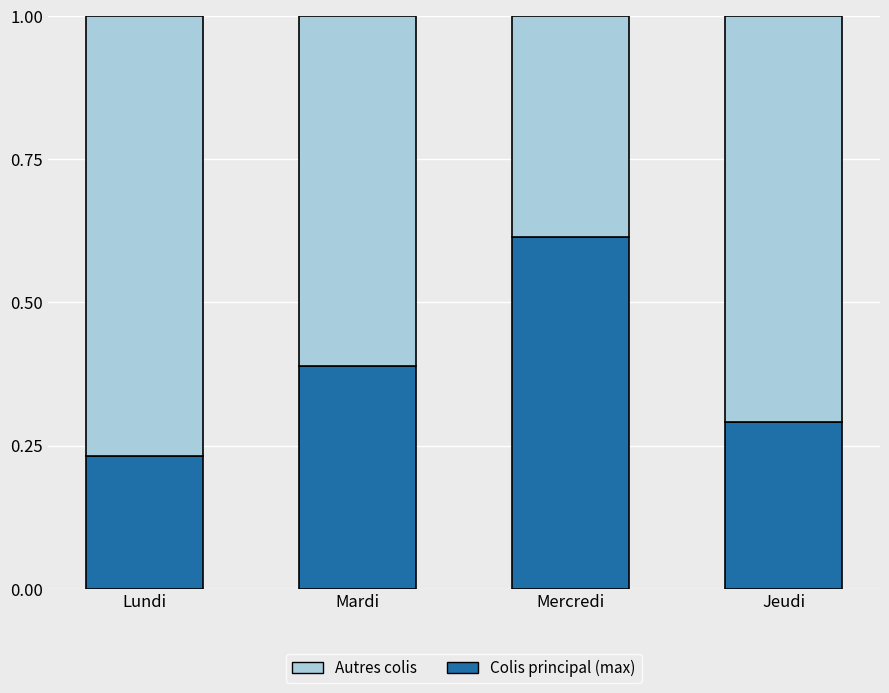

List the labels in order of Colis principal (max) value, smallest first.

Lundi, Jeudi, Mardi, Mercredi